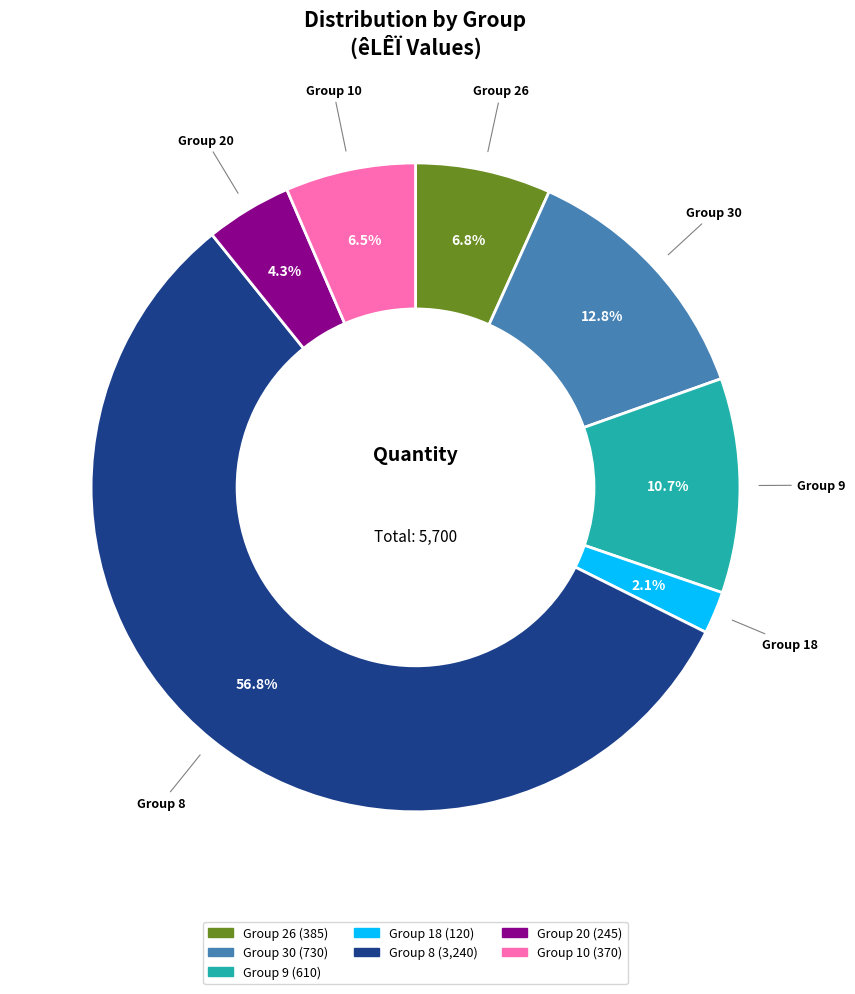

Is there a majority slice in this chart?

Yes